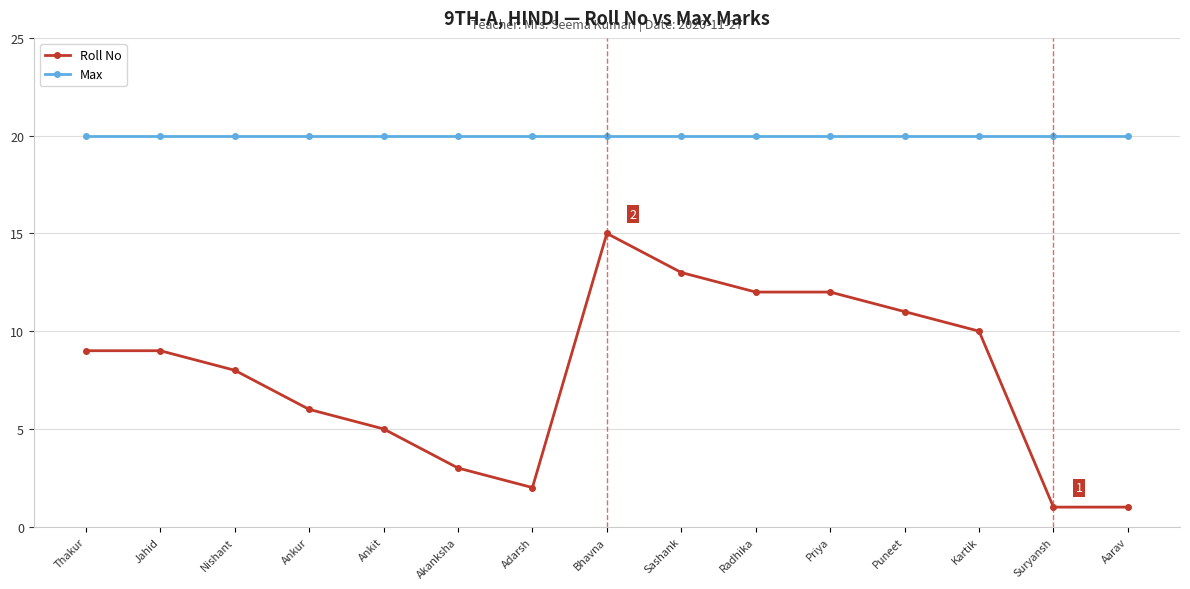

Is this an area chart (filled region under the line)?

No